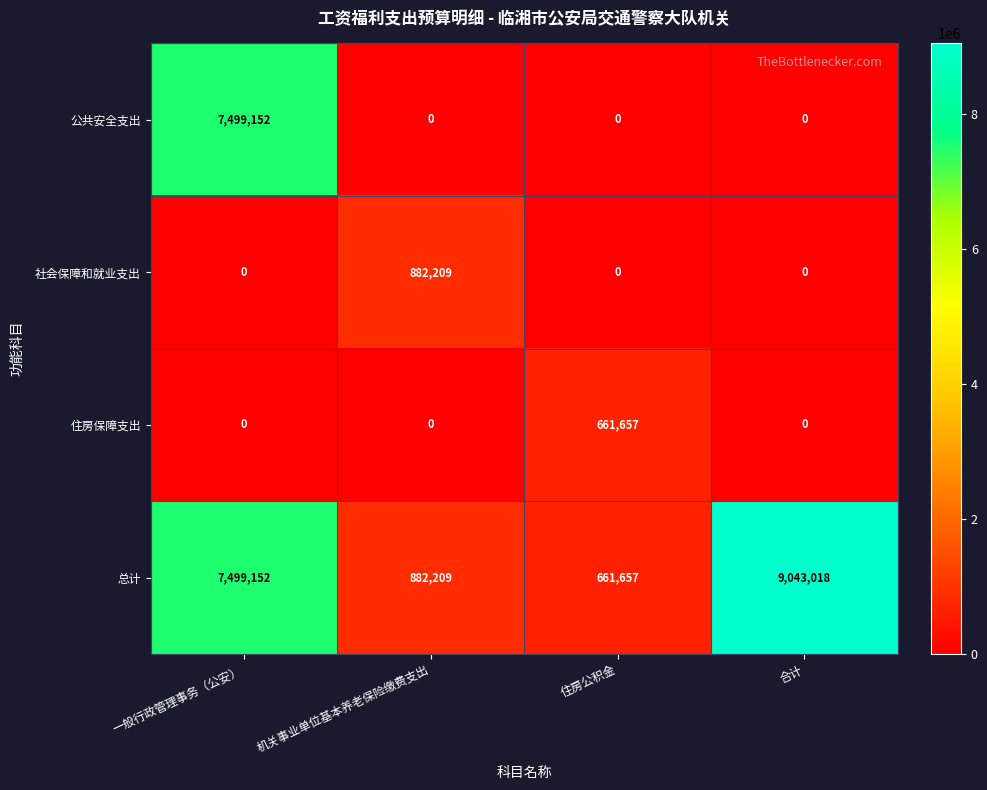

Reading left to right, extract all data points from this chart.

公共安全支出: 7499152	0	0	0
社会保障和就业支出: 0	882209	0	0
住房保障支出: 0	0	661657	0
总计: 7499152	882209	661657	9043018